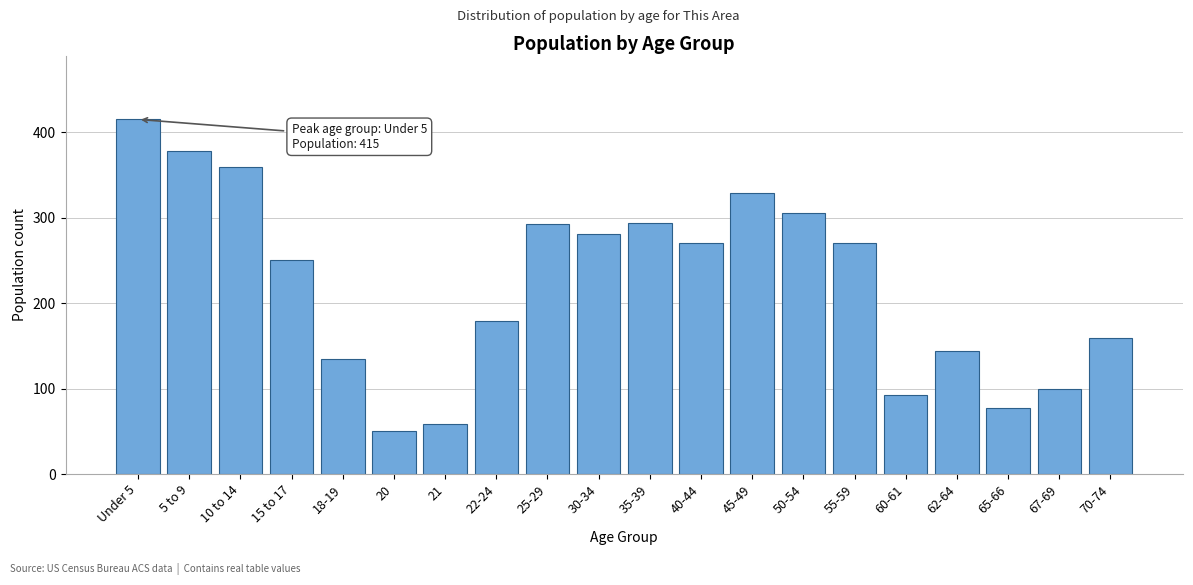

Reading right to left, list all the values displayed in this chart.

159	100	77	144	93	270	306	329	270	294	281	292	179	59	50	135	251	359	378	415